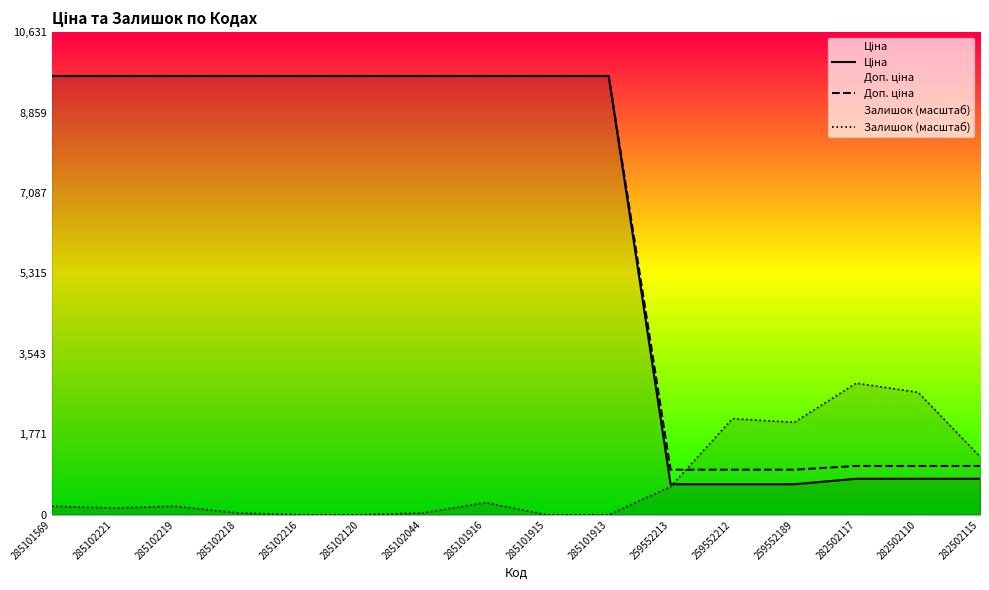

Is it true that Доп. ціна equals 12599.8 at 285102216?

False